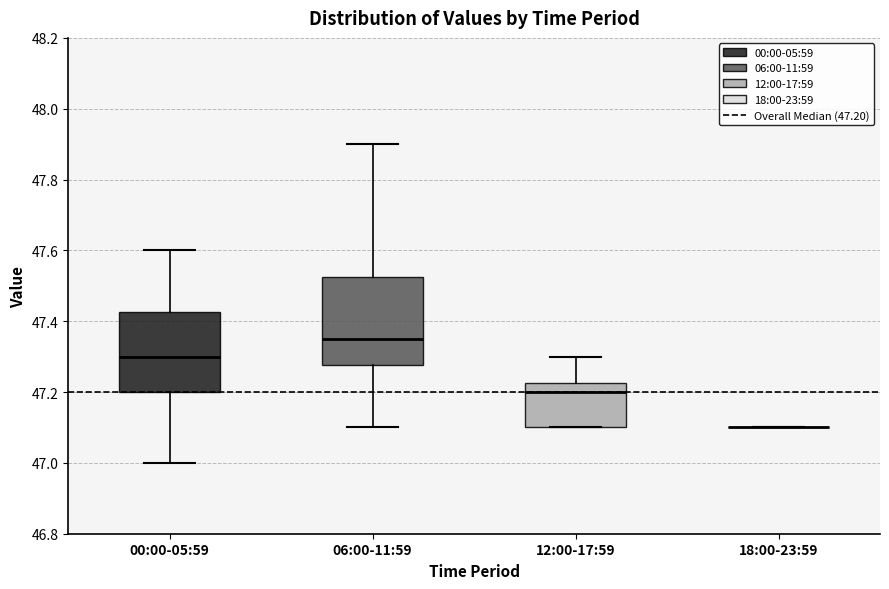

Reading left to right, transcribe this box plot: for each box, give where its median line is, the range the box spans, and where its two whiskers end, as read against the y-axis. The values are not printed on the chart, so give them approximately, as read against the axis.

00:00-05:59: median 47.30, box 47.20 to 47.42, whiskers 47.00 to 47.60
06:00-11:59: median 47.36, box 47.28 to 47.52, whiskers 47.10 to 47.90
12:00-17:59: median 47.20, box 47.10 to 47.22, whiskers 47.10 to 47.30
18:00-23:59: box collapsed to a line at 47.10, whiskers 47.10 to 47.10